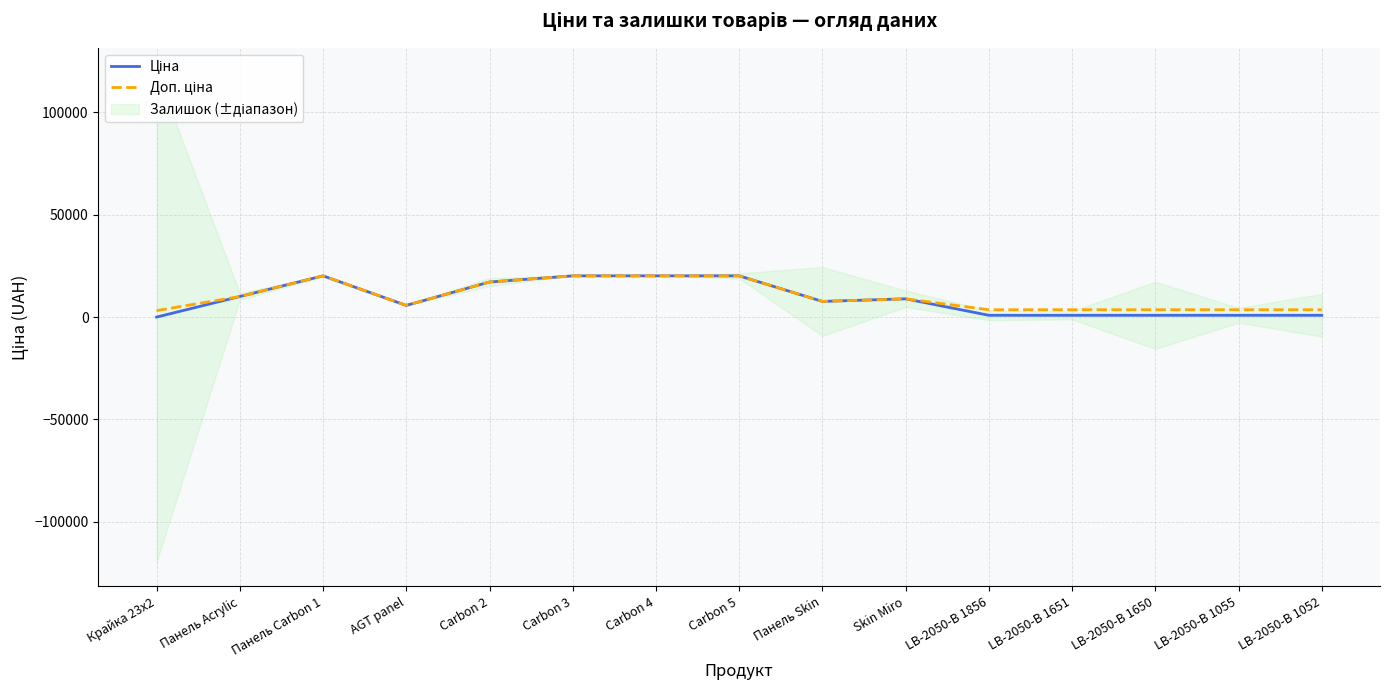

How many data points in Доп. ціна are less than 7680?

7